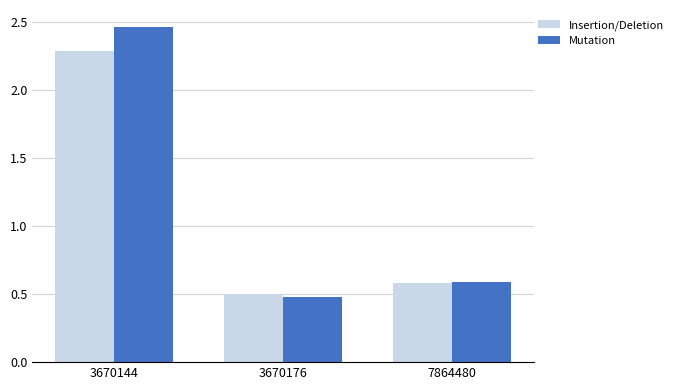

Which category has the highest value in the Mutation series?

3670144